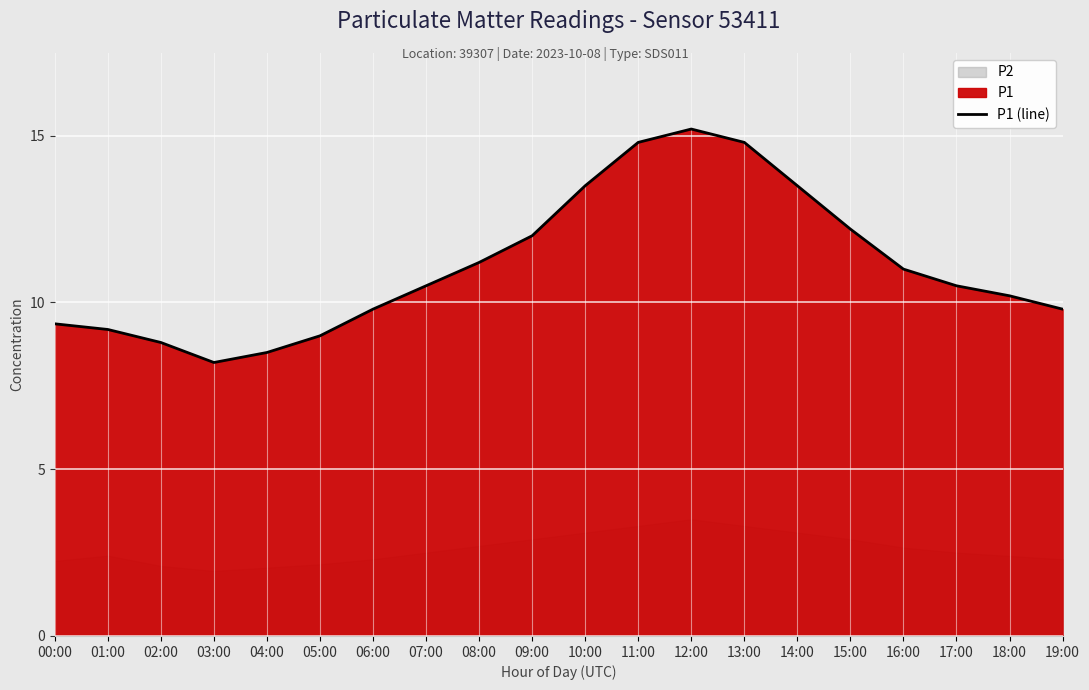

What is the sum of the values at 05:00 and 04:00?

17.5